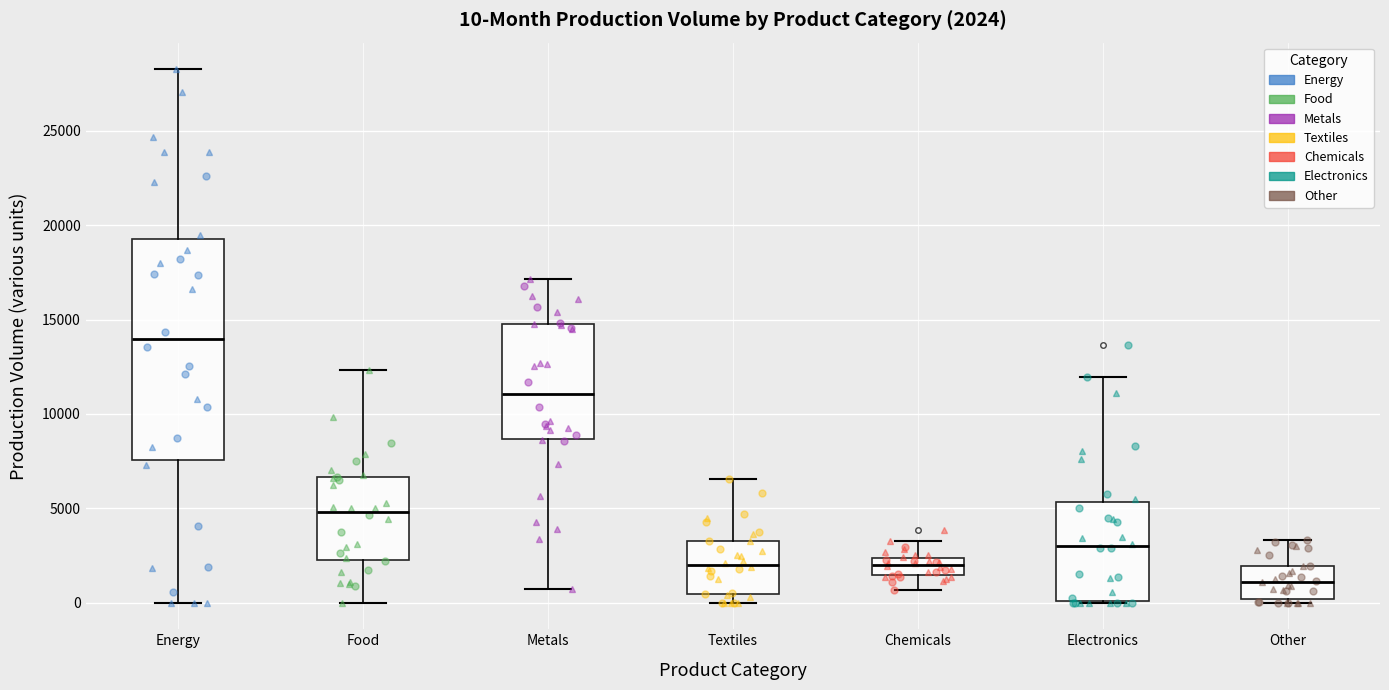

Comparing the boxes themselves (not the whiskers), which one is the tallest?

Energy